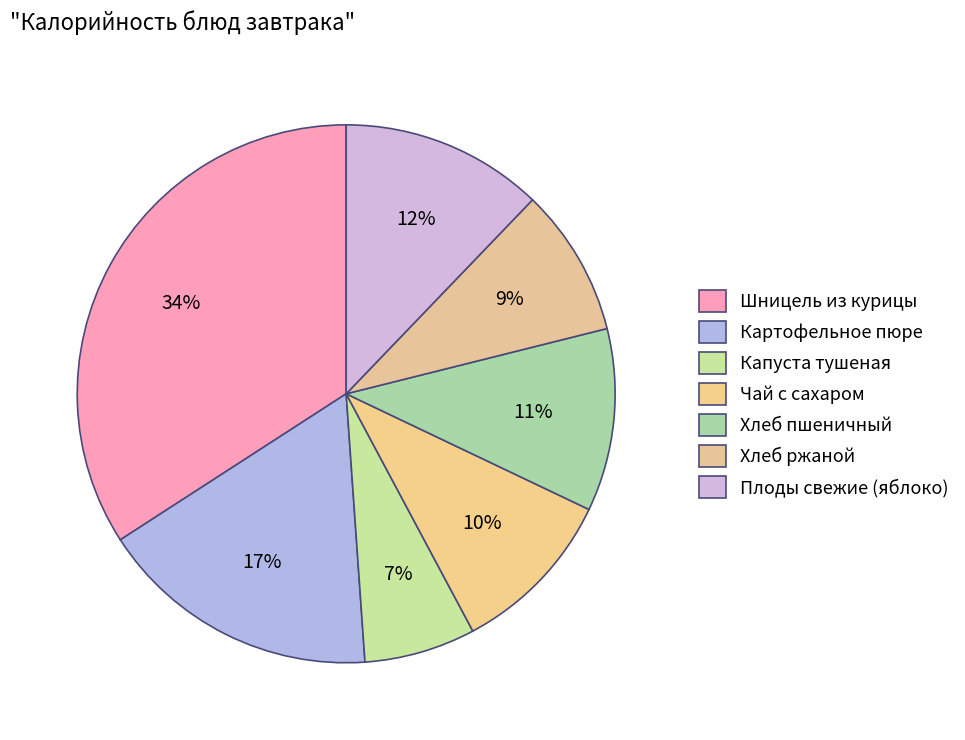

How many segments does this pie chart have?

7